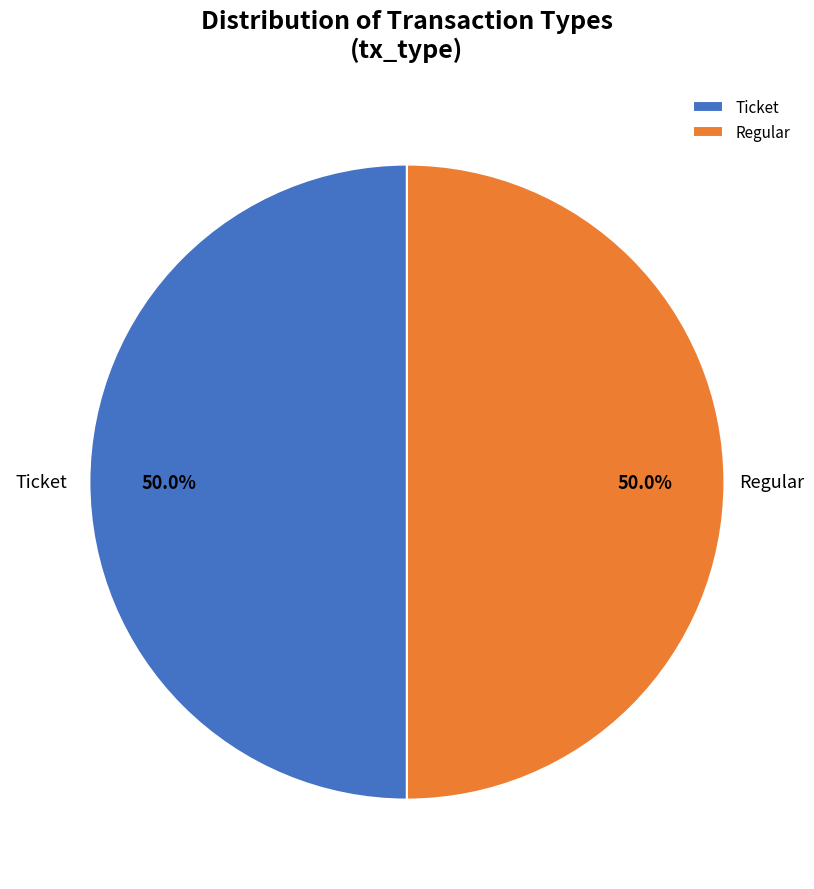

What is the ratio of the value at Regular to the value at Ticket?

1.0